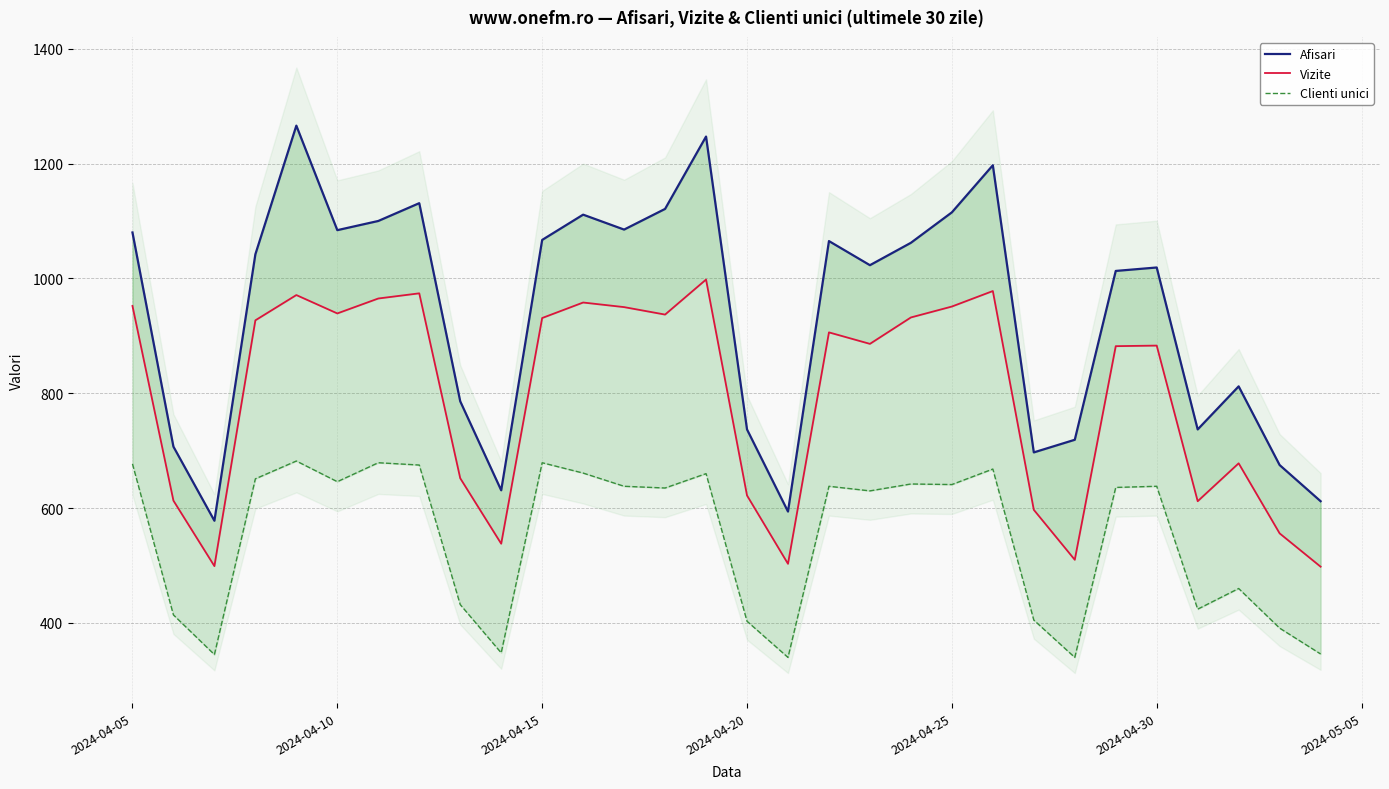

How many lines are shown in the chart?

3